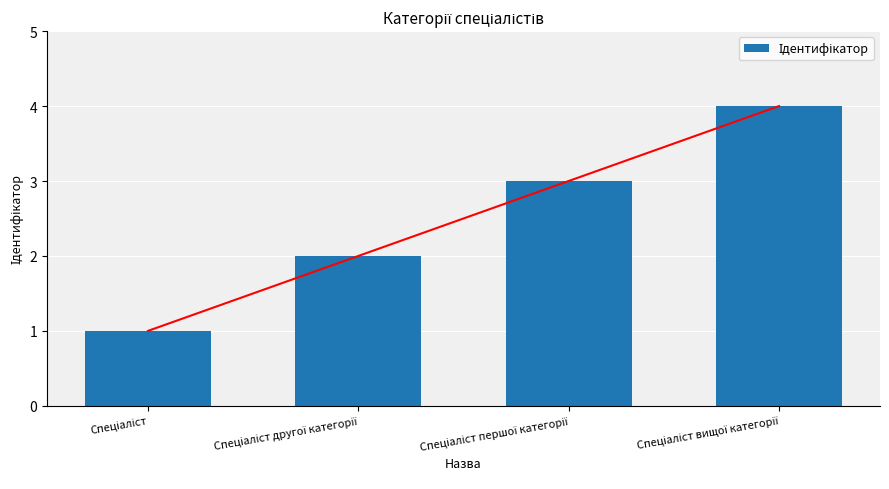

What is the ratio of the value at Спеціаліст першої категорії to the value at Спеціаліст?

3.0